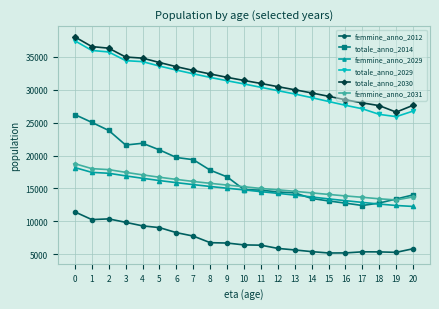

How many categories are shown in the chart?

21